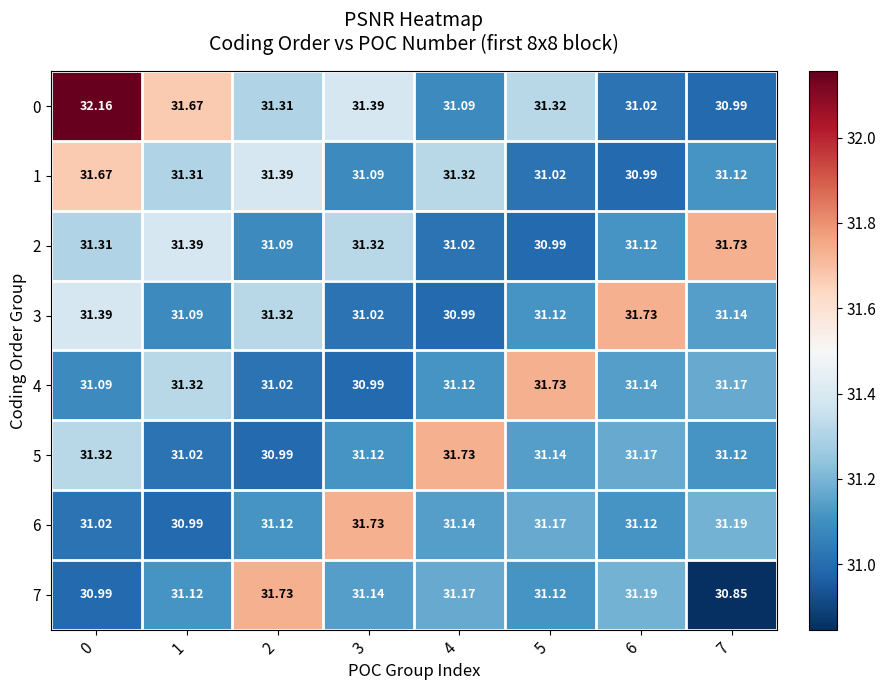

Is the value of 7 at 5 greater than the value of 4 at 7?

No